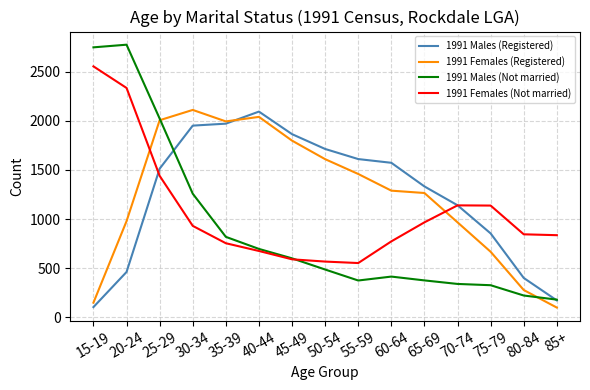

Is the value of 1991 Males (Not married) at 50-54 greater than the value of 1991 Females (Registered) at 60-64?

No